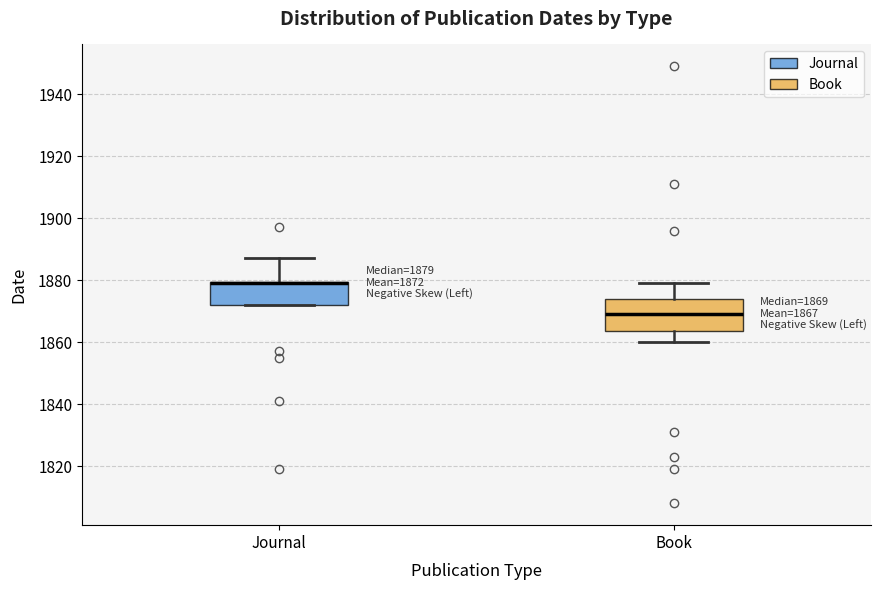

Comparing the boxes themselves (not the whiskers), which one is the tallest?

Book